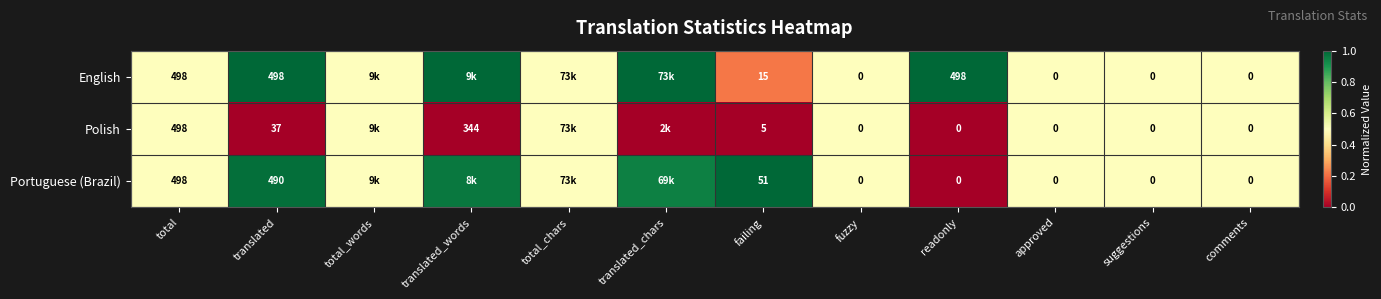

Is it true that English equals 1.6 at readonly?

False